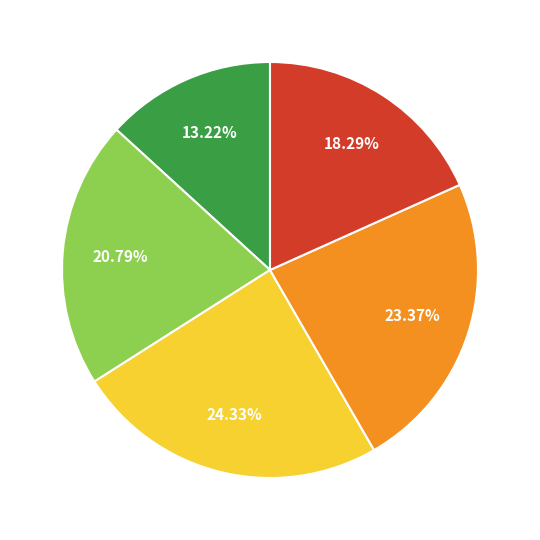

Is there any slice that represents more than half of the pie?

No